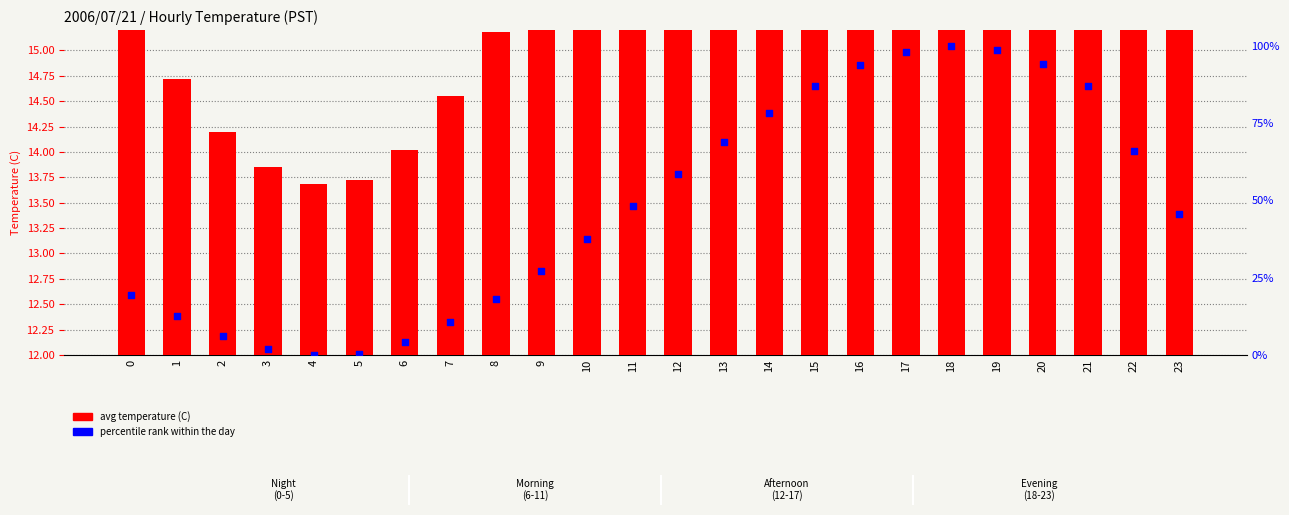

Which series reaches the minimum Y coordinate?

percentile rank within the day